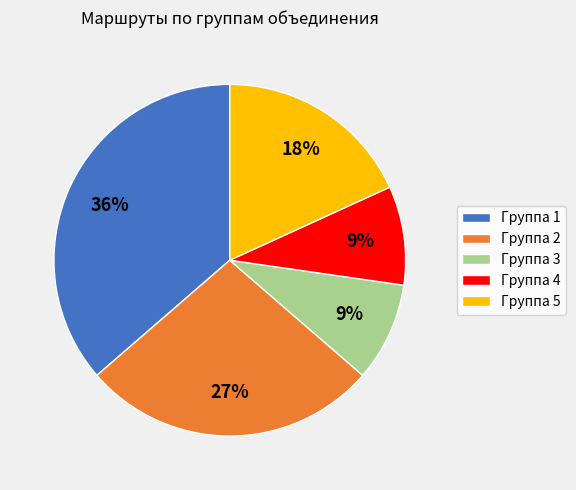

Is there any slice that represents more than half of the pie?

No